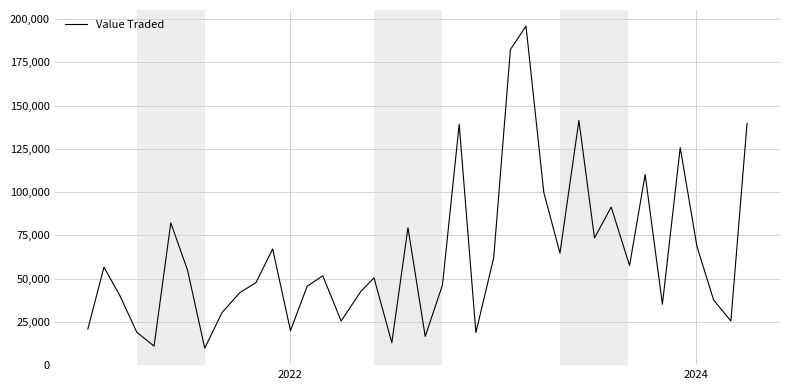

What is the difference between the maximum and minimum values?

186132